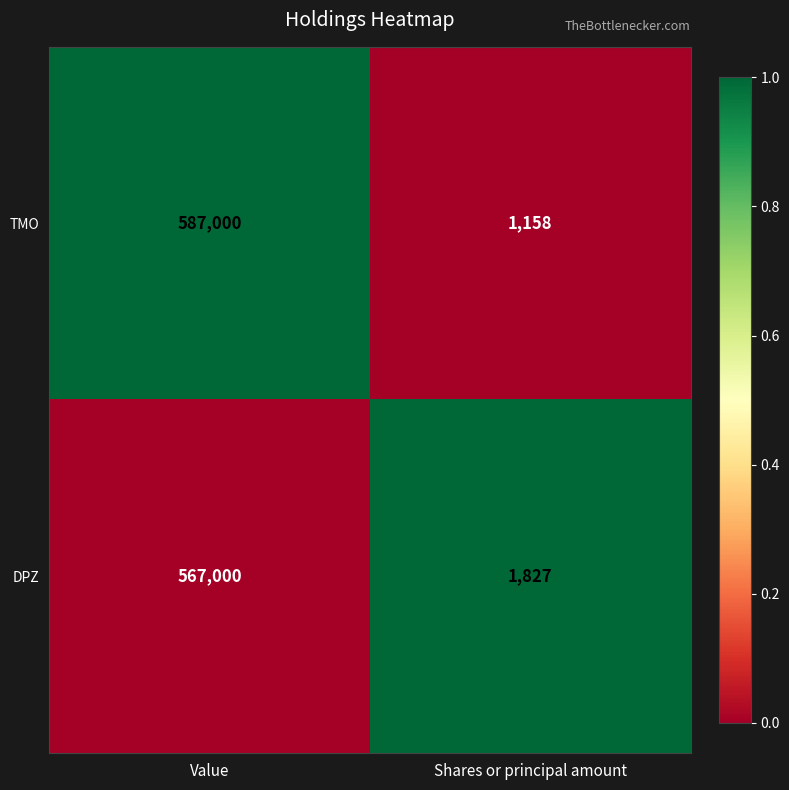

Which series has the largest range (max minus min)?

TMO